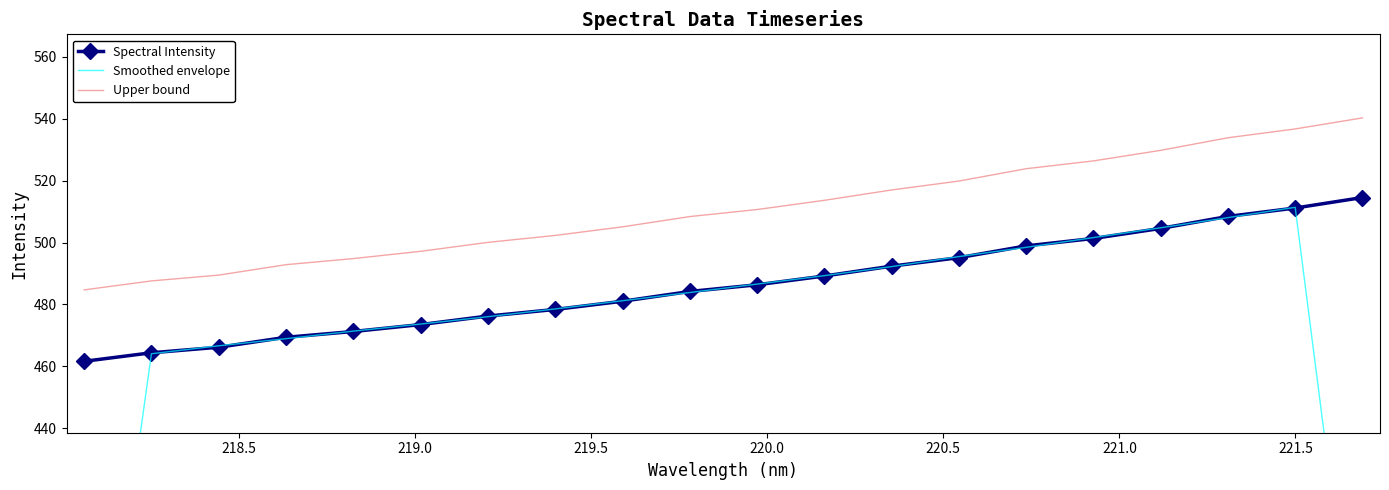

True or false: Spectral Intensity and Upper bound intersect in this chart.

False